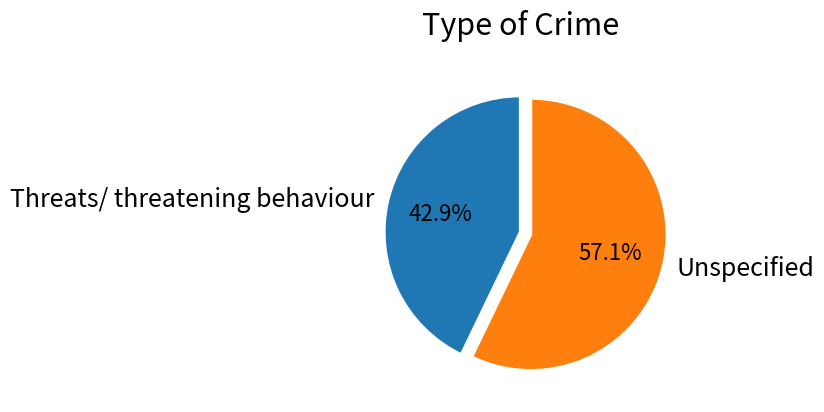

Approximately how many times larger is the value at Unspecified compared to Threats/ threatening behaviour?

1.3